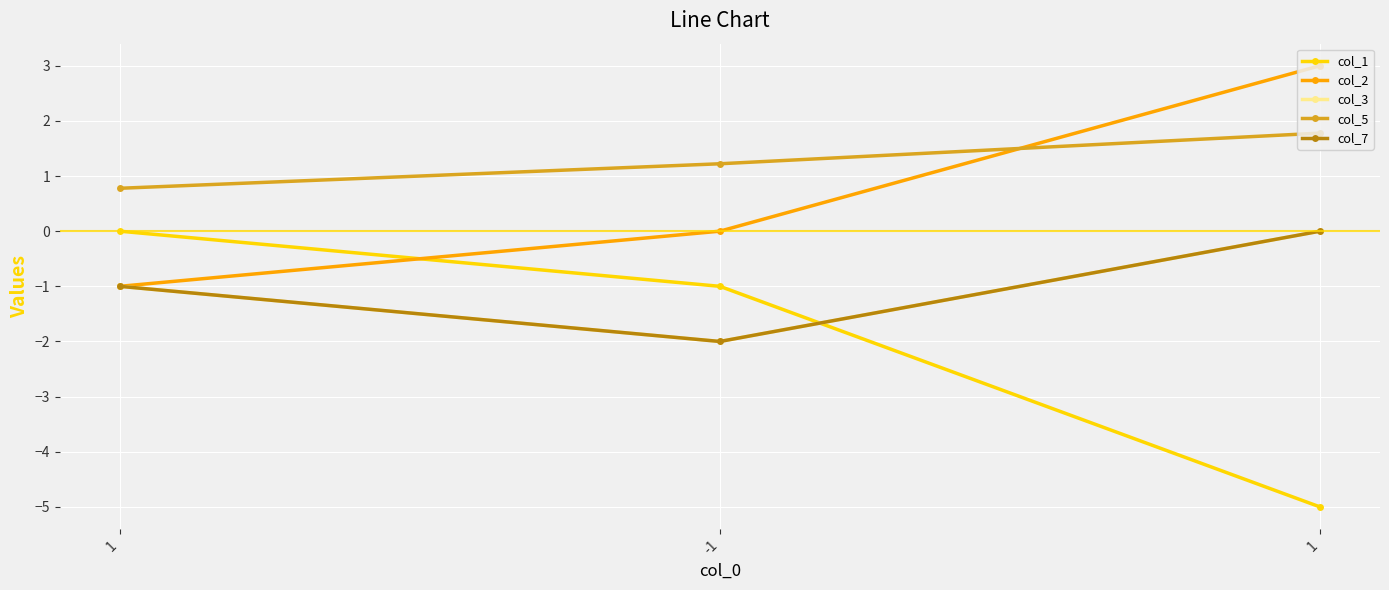

What is the highest value of the col_5 series?

1.8